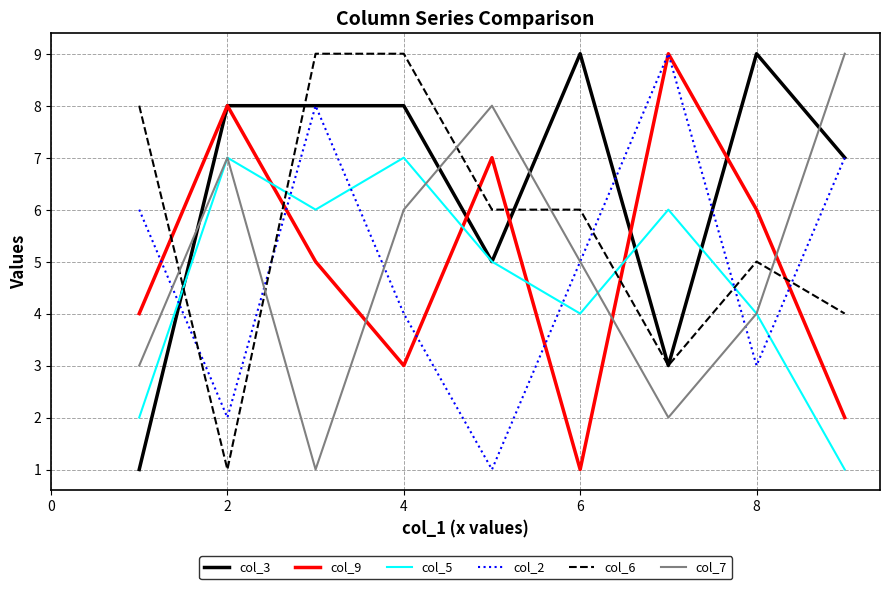

Which series ends up on top after the final intersection of col_7 and col_9?

col_7